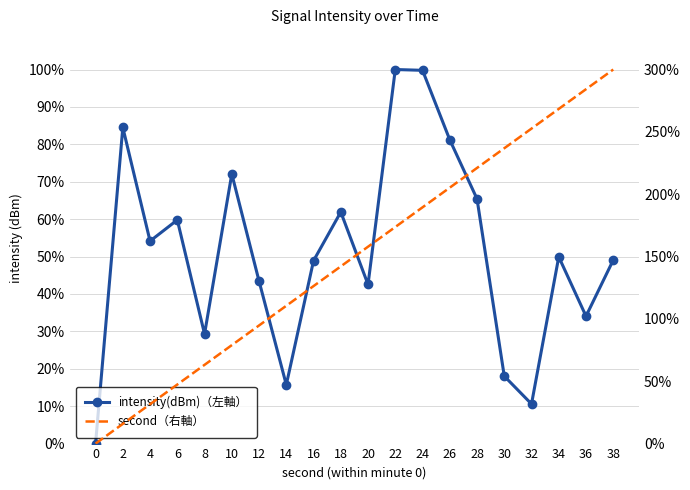

What is the spread (max minus min) of values at 8?

33.9